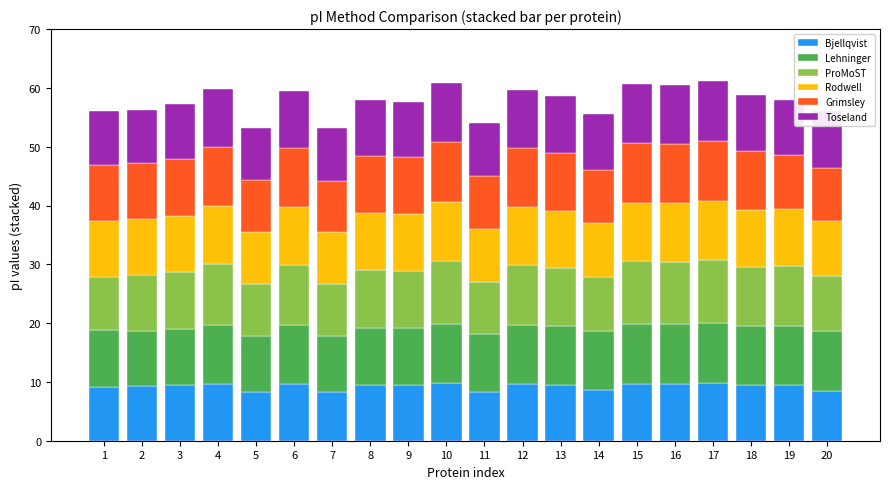

What is the highest value of the Bjellqvist series?

9.8